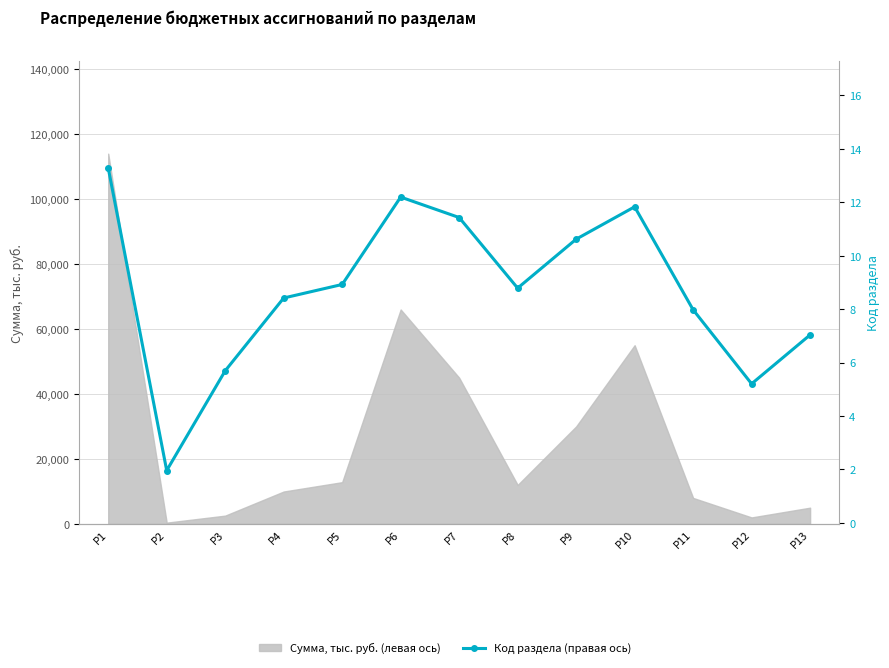

The value at Р5 is 15.6. True or false?

False